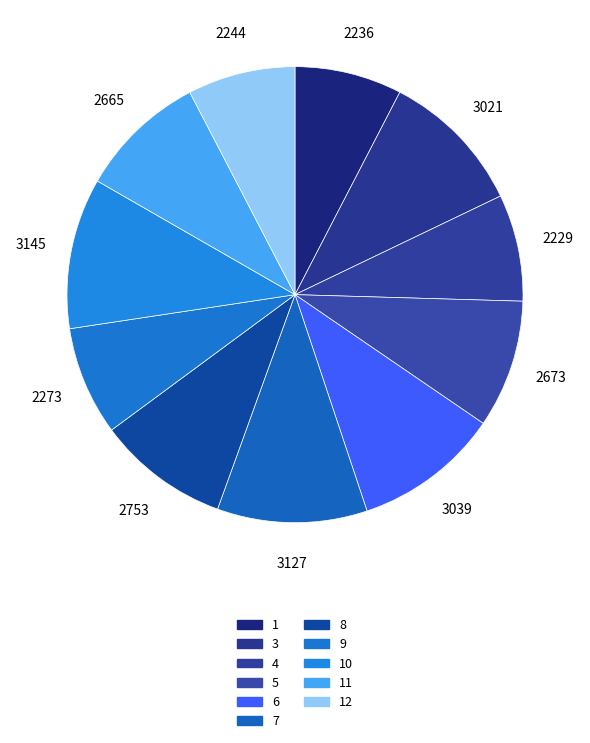

Count the number of slices in the pie.

11